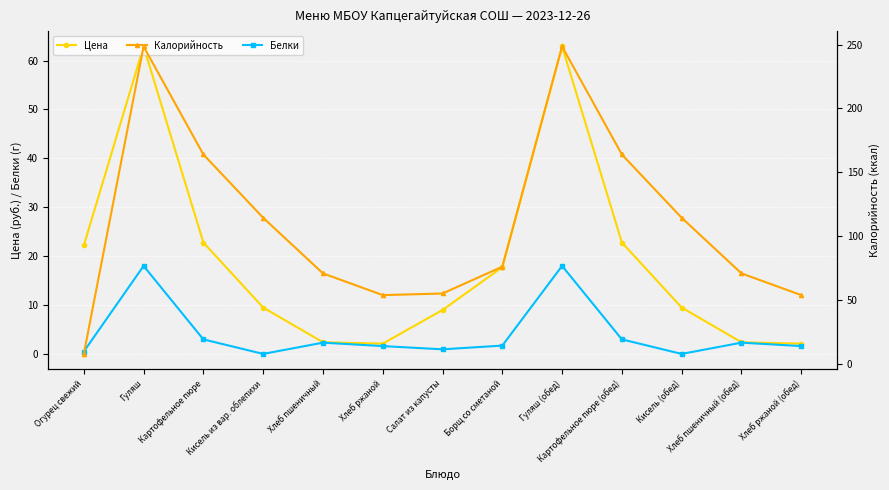

At which category does Цена reach its first local peak?

Гуляш